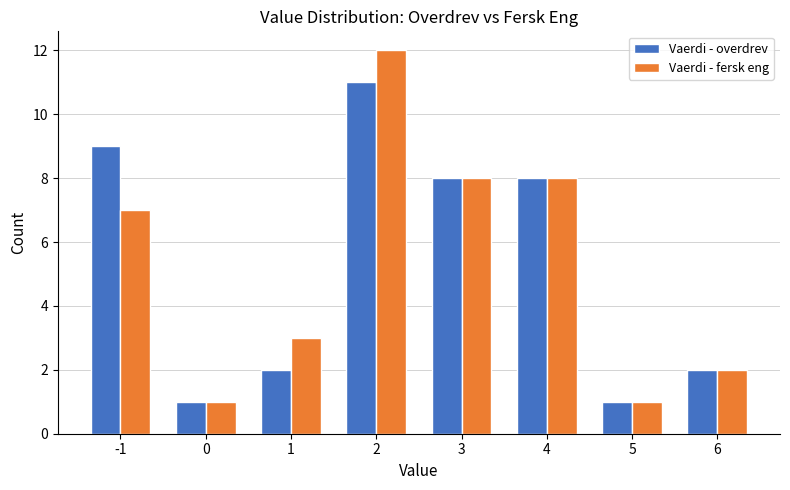

At which category is the sum across all series the highest?

2